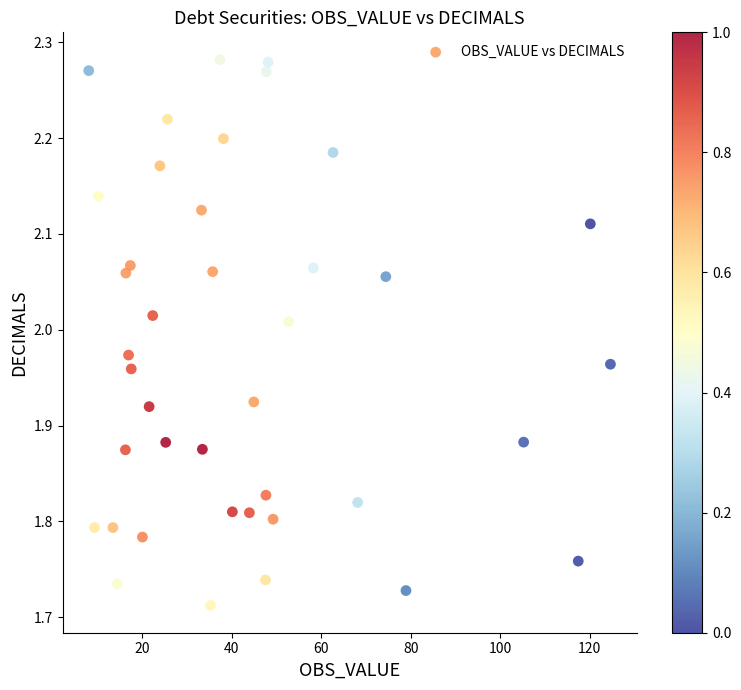

What is the range of X values (max minus min)?

116.6